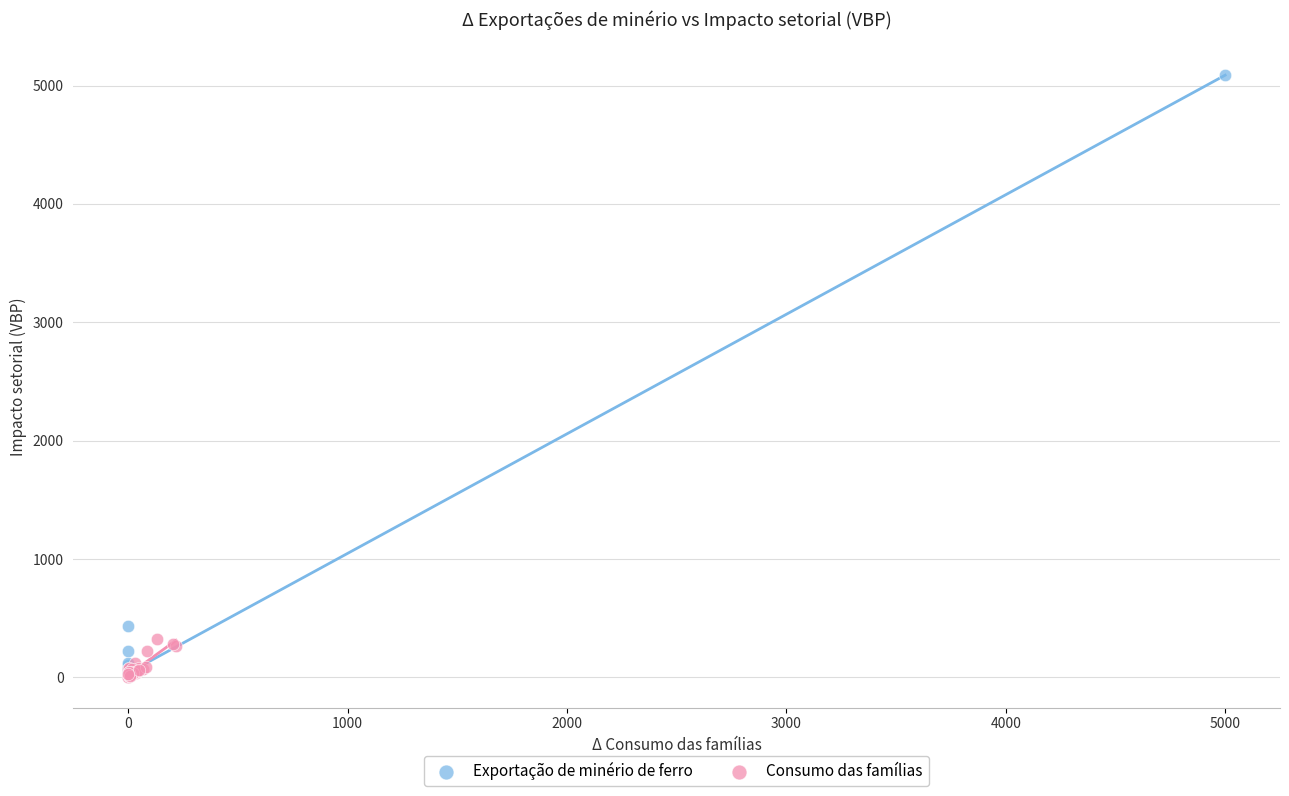

Which series has the widest spread of Y values?

Exportação de minério de ferro